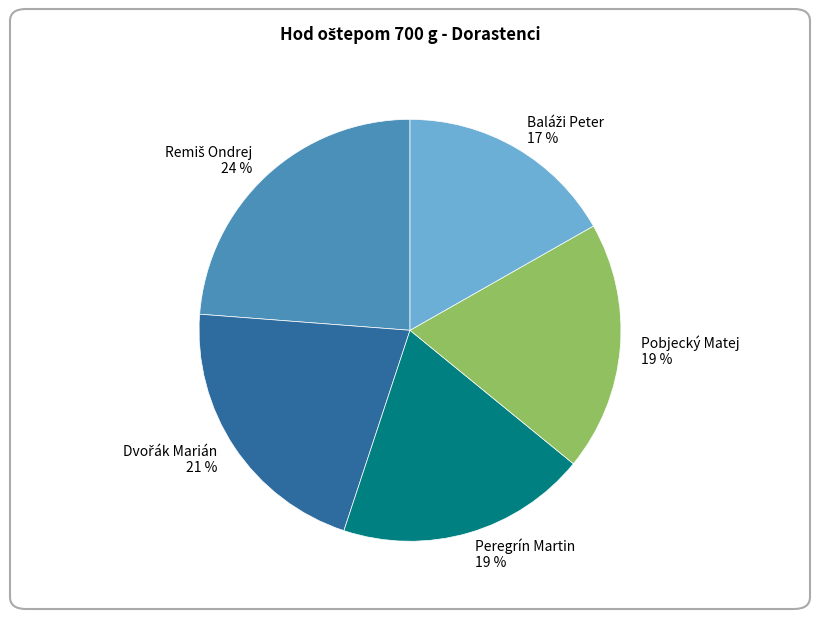

The Peregrín Martin slice represents 19% of the pie. True or false?

True